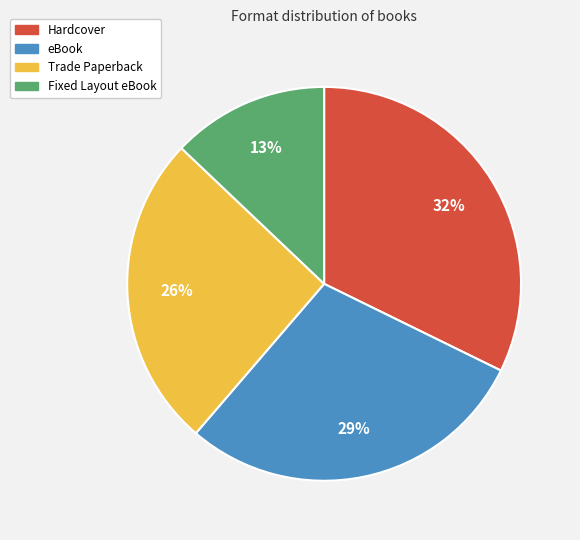

To the nearest percent, what is the difference between the largest and smallest slice percentages?

19%